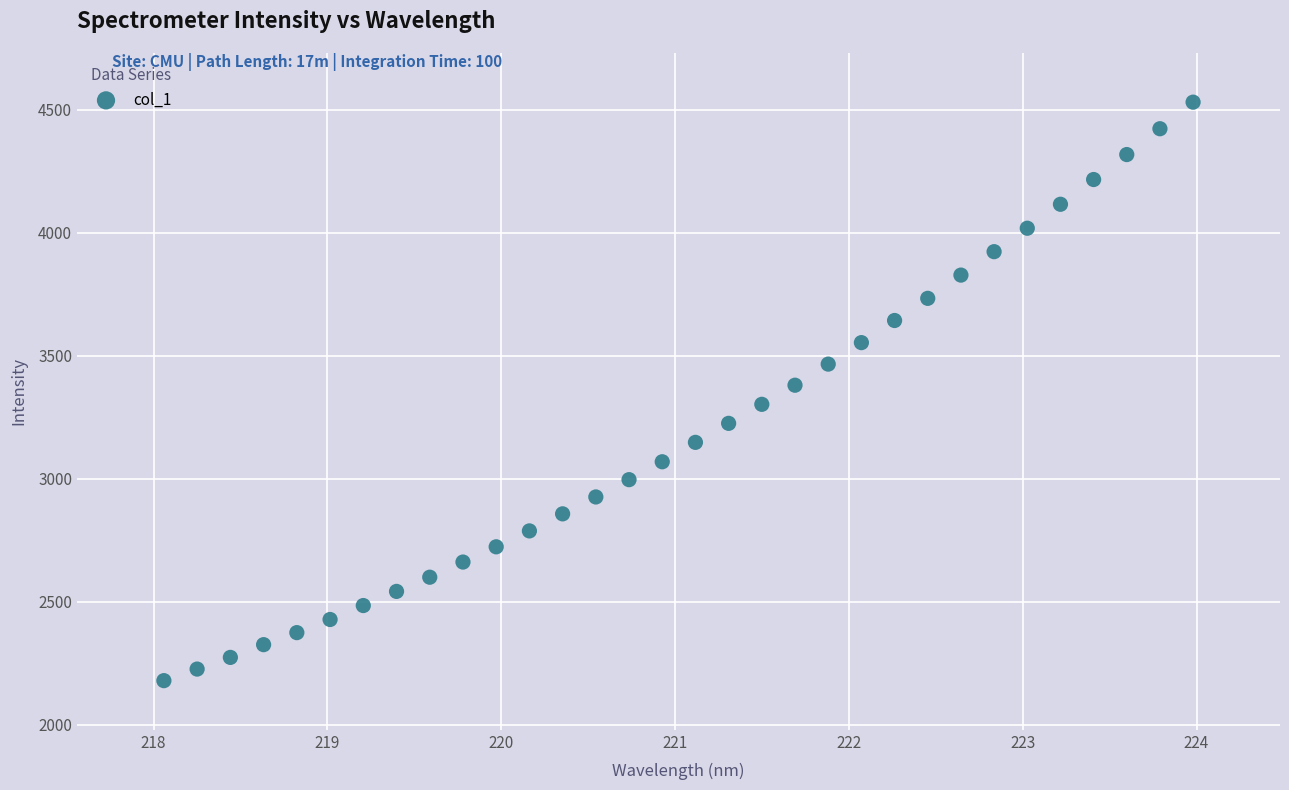

What is the range of Y values (max minus min)?

2353.1